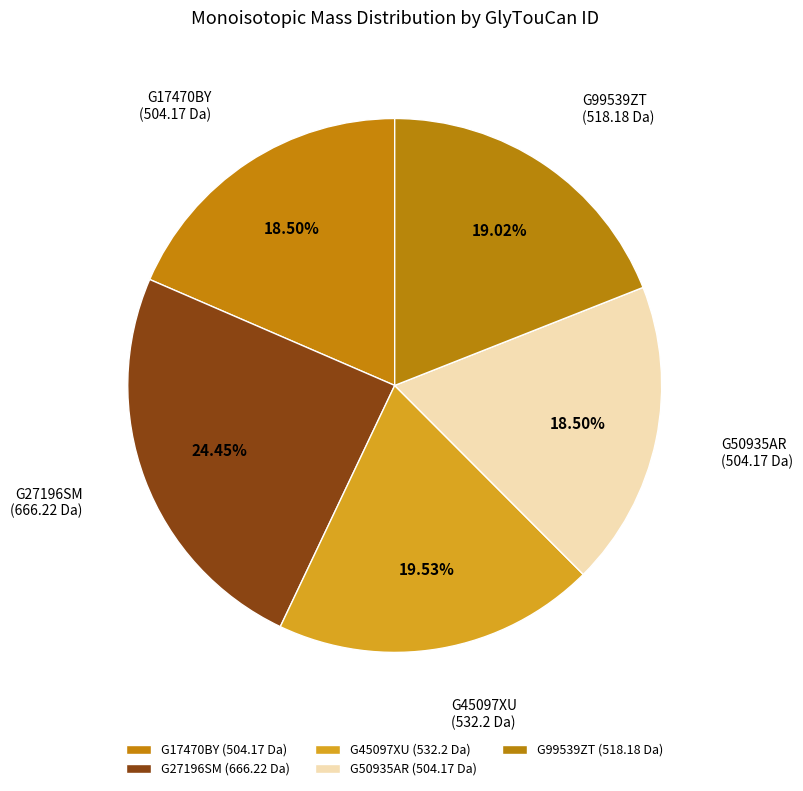

Is there any slice that represents more than half of the pie?

No